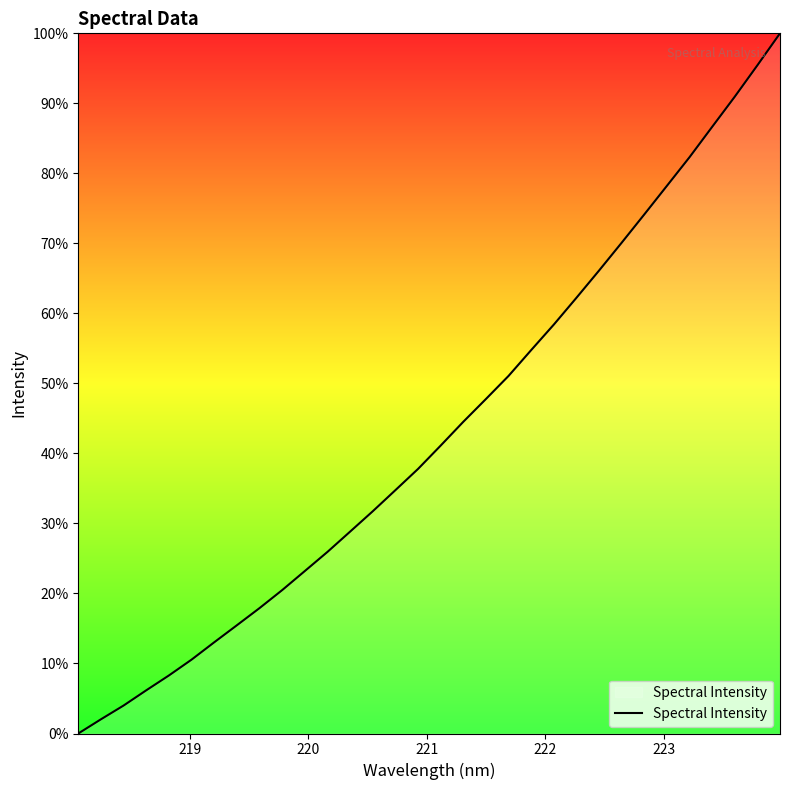

Does the chart have visible grid lines?

No